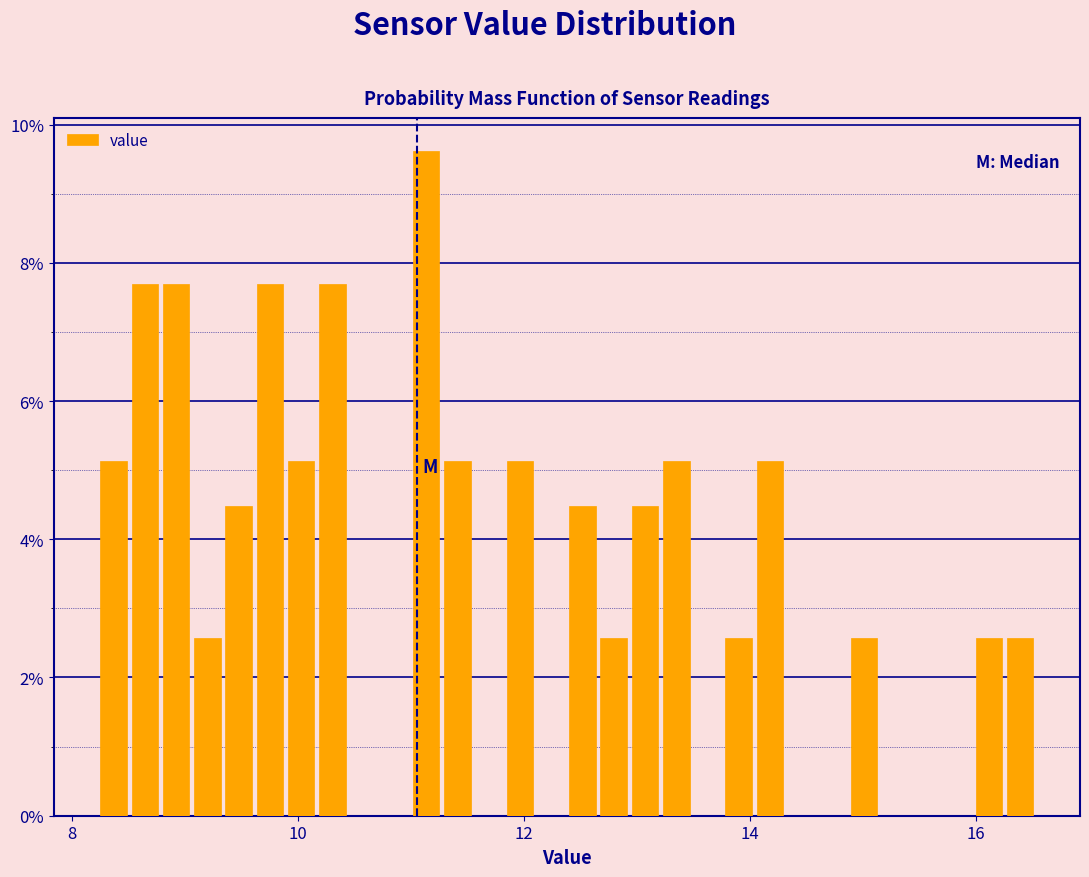

Read against the x-axis, roughly where is the centre of the tallest bar?

11.2